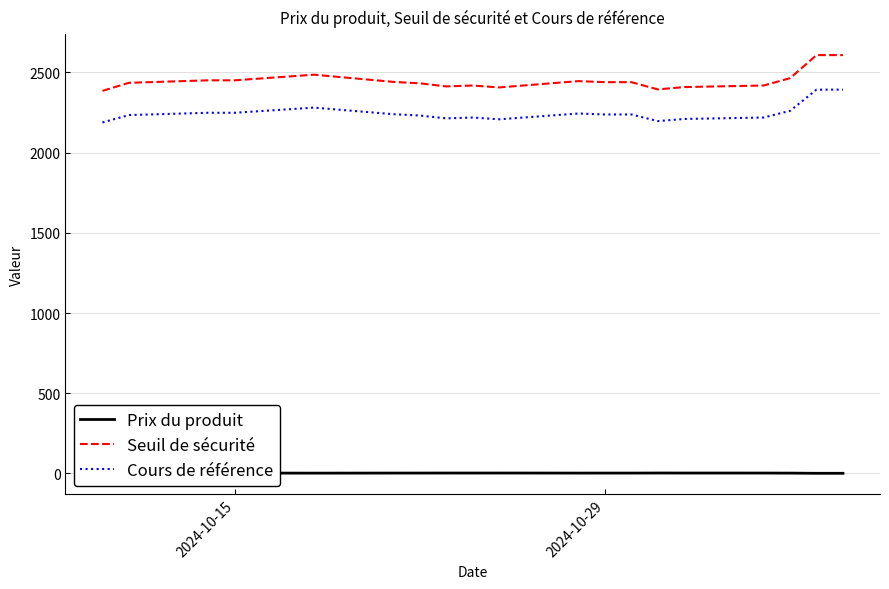

True or false: Cours de référence and Seuil de sécurité cross at least once.

False